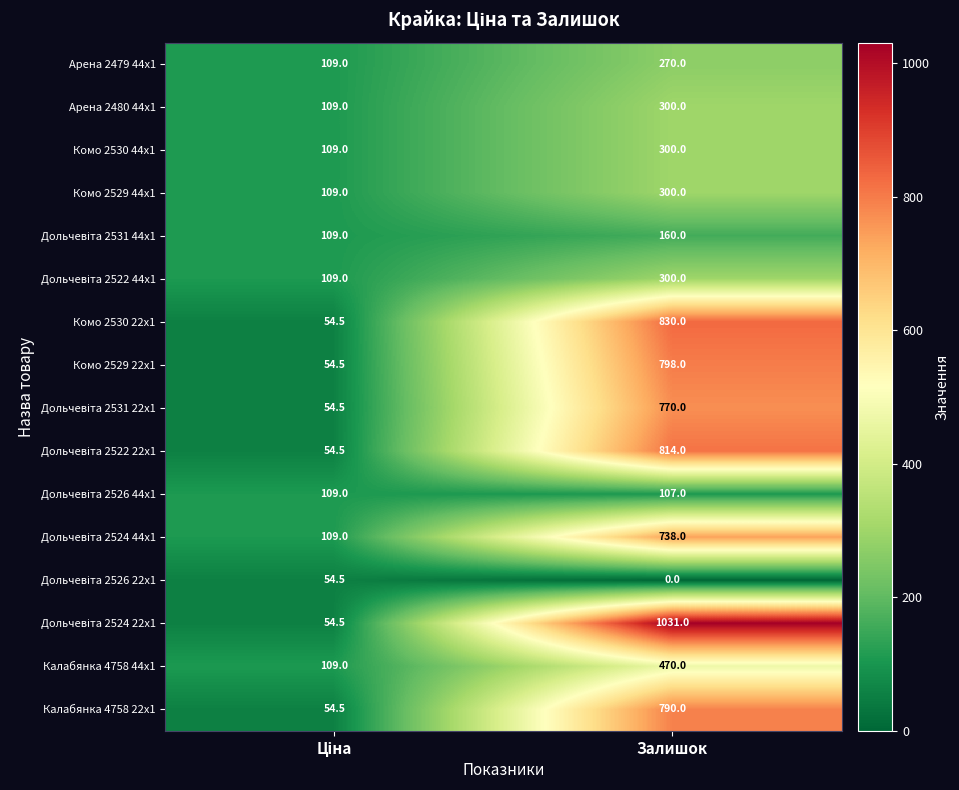

Which category has the lowest value across all series?

Залишок